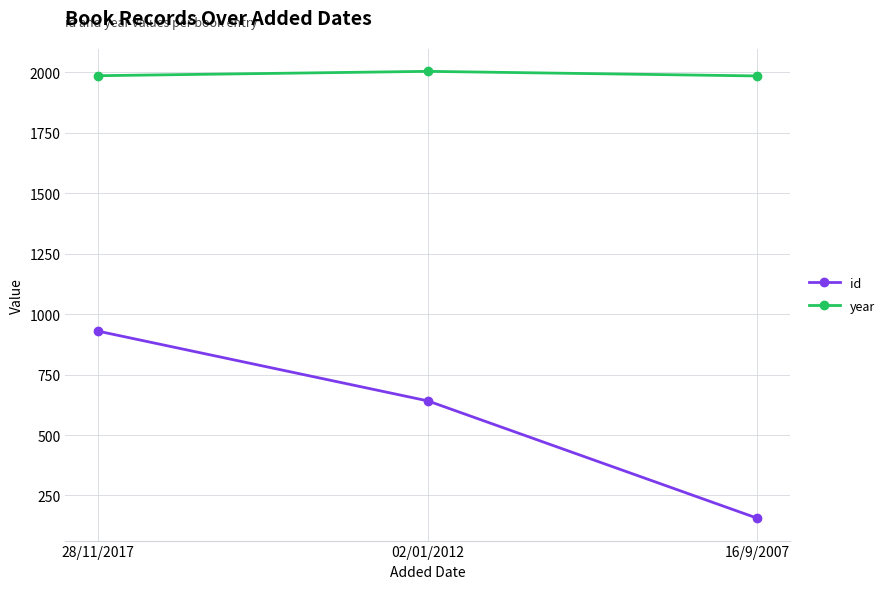

What are all the series names shown in the legend?

id, year